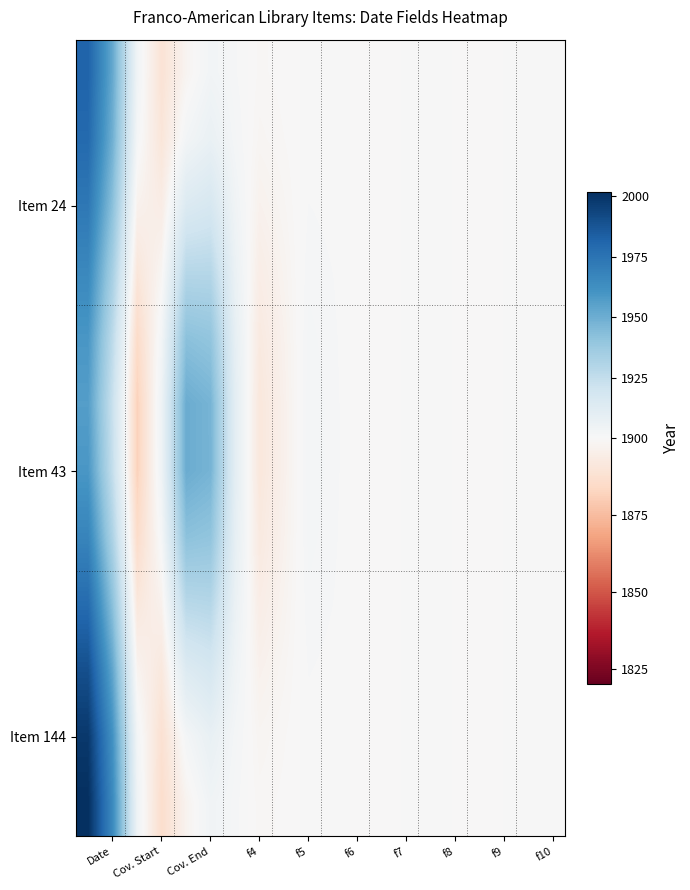

At how many categories does at least one series exceed 1935?

4